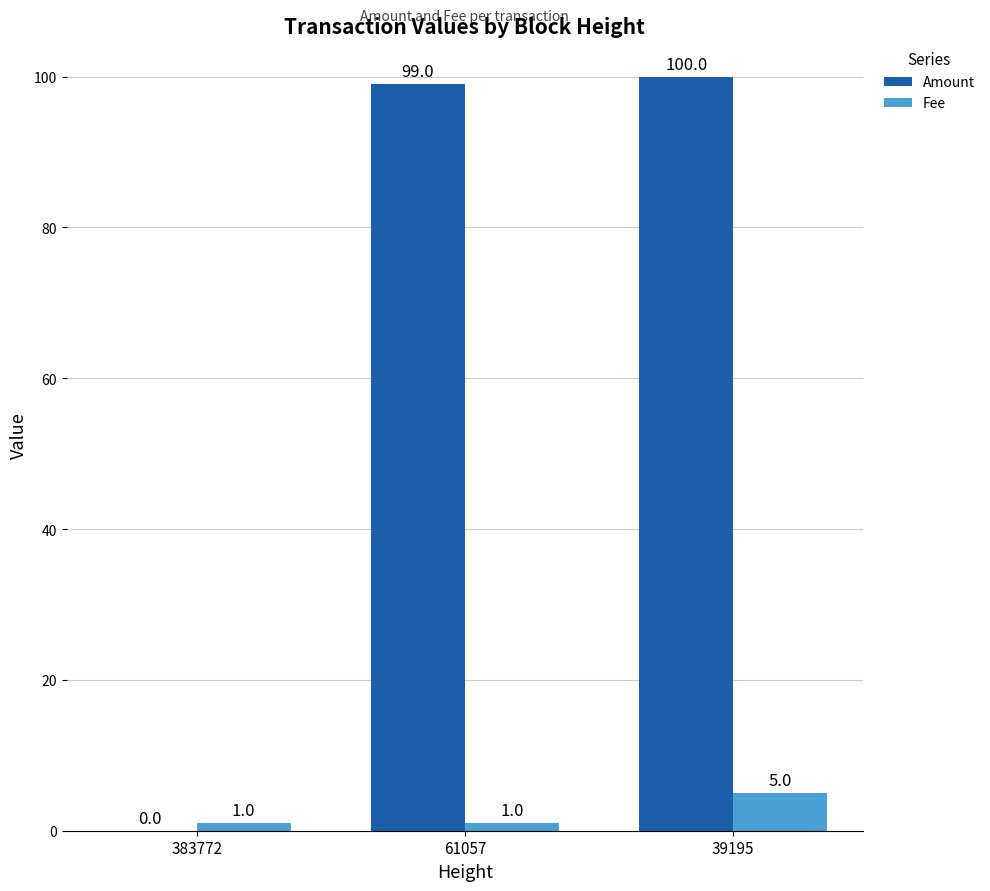

Read the Fee value at 39195.

5